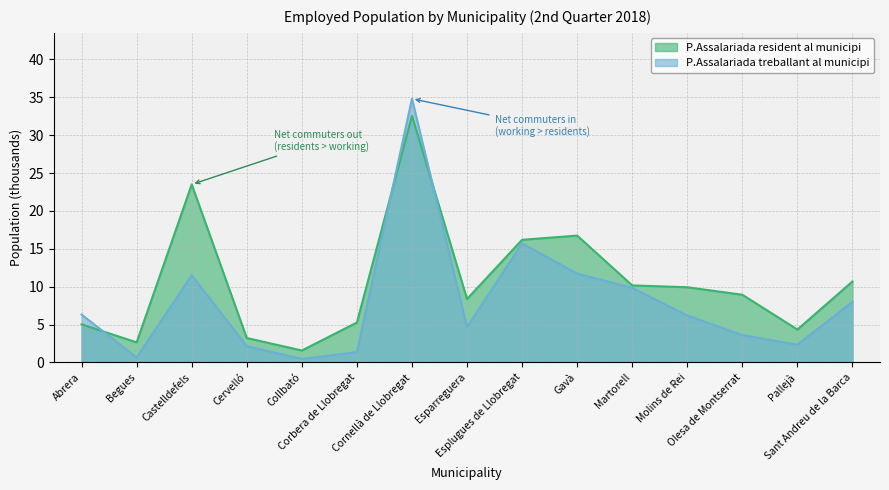

Reading right to left, list all the values displayed in this chart.

P.Assalariada resident al municipi: 10.7	4.3	8.9	9.9	10.2	16.7	16.2	8.4	32.6	5.3	1.6	3.2	23.5	2.6	5.0
P.Assalariada treballant al municipi: 8.0	2.3	3.6	6.2	9.8	11.7	15.7	4.7	34.8	1.4	0.5	2.2	11.5	0.6	6.3